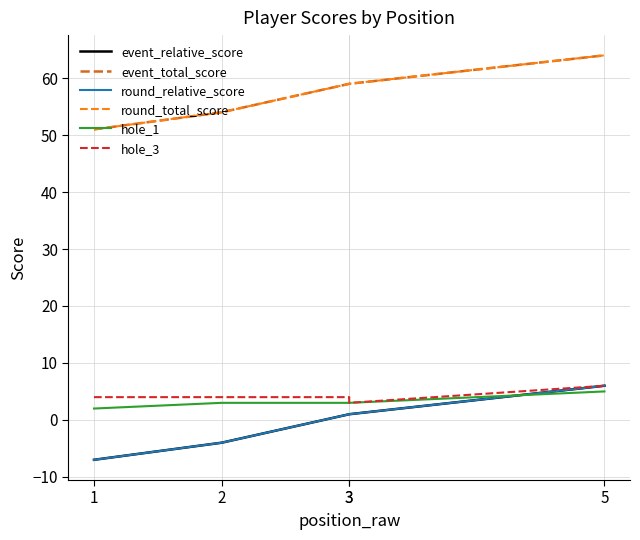

What is the sum of the event_relative_score values at 2 and 1?

-11